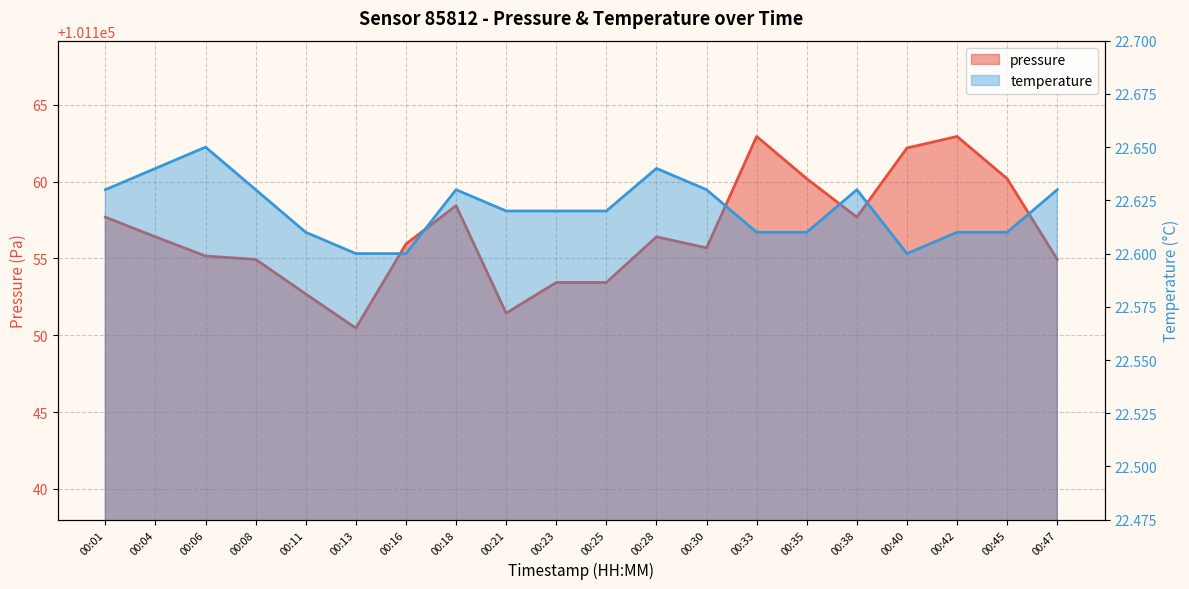

Reading left to right, transcribe all the data shown in this chart.

pressure: 101157.7	101156.4	101155.2	101154.9	101152.7	101150.5	101155.9	101158.4	101151.4	101153.4	101153.4	101156.4	101155.7	101162.9	101160.2	101157.7	101162.2	101162.9	101160.2	101154.9
temperature: 22.6	22.6	22.6	22.6	22.6	22.6	22.6	22.6	22.6	22.6	22.6	22.6	22.6	22.6	22.6	22.6	22.6	22.6	22.6	22.6